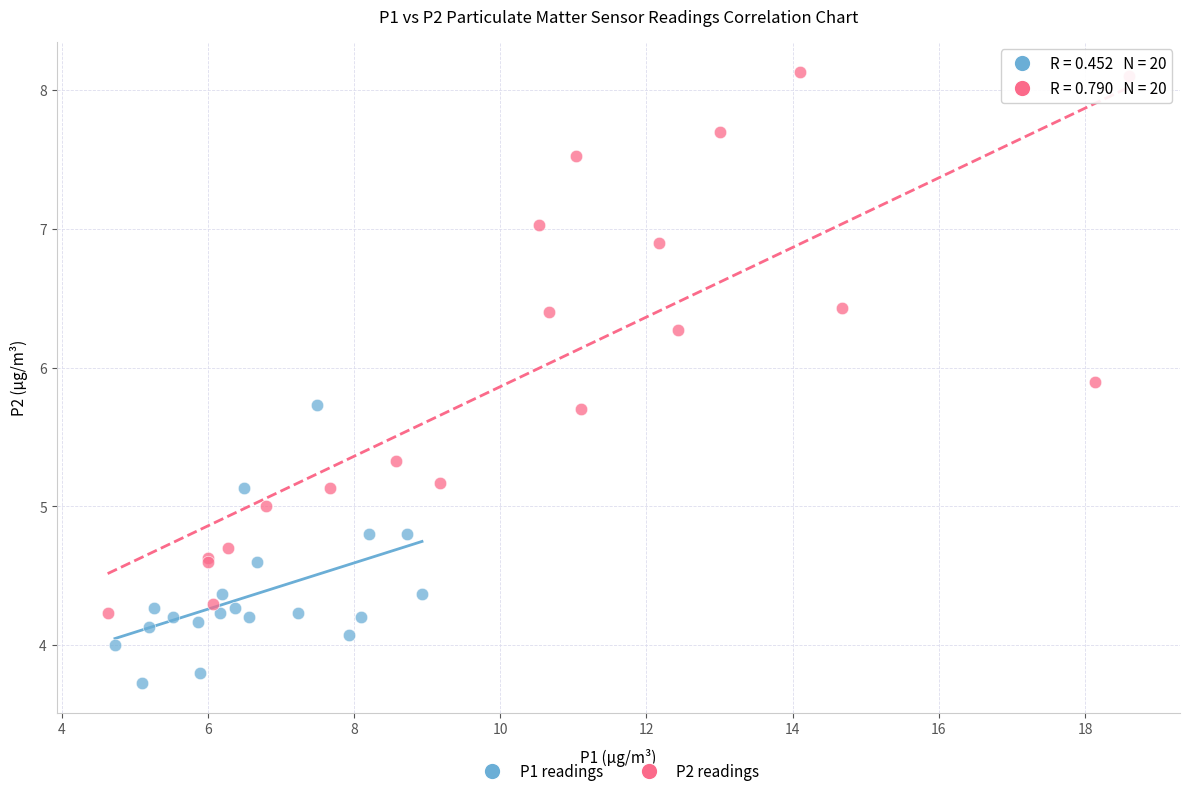

Which series contains the highest Y value?

P2 readings